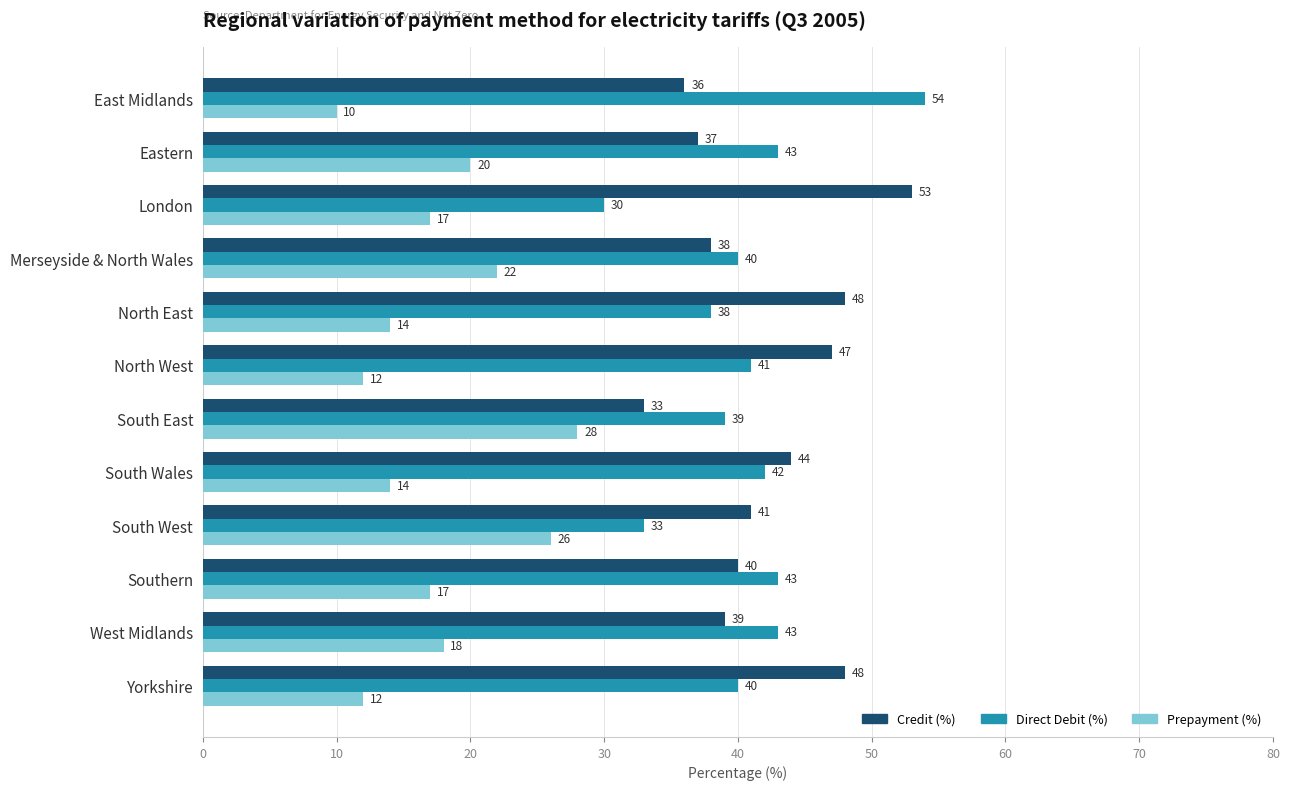

What value does the Direct Debit (%) series have at Merseyside & North Wales, to the nearest 10?

40